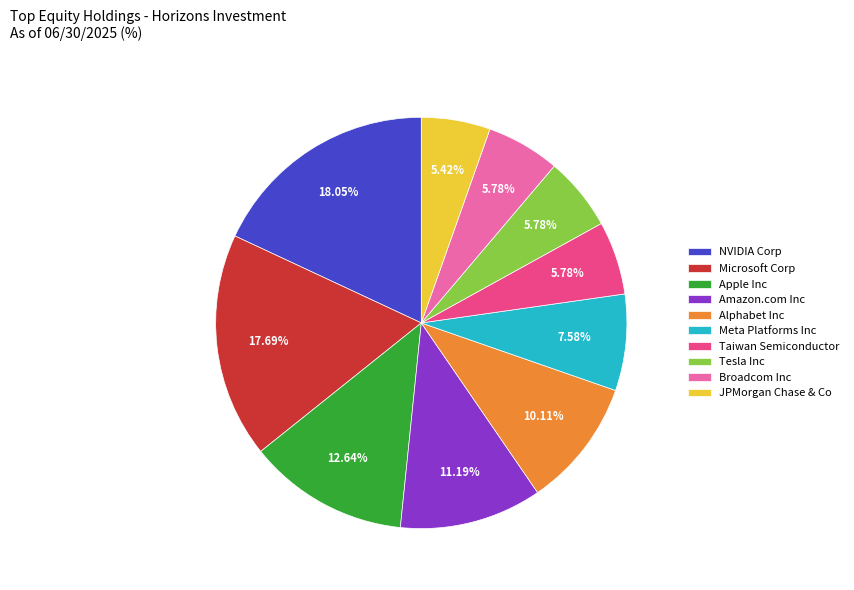

To the nearest percent, what is the difference between the Apple Inc and Amazon.com Inc slice percentages?

1%